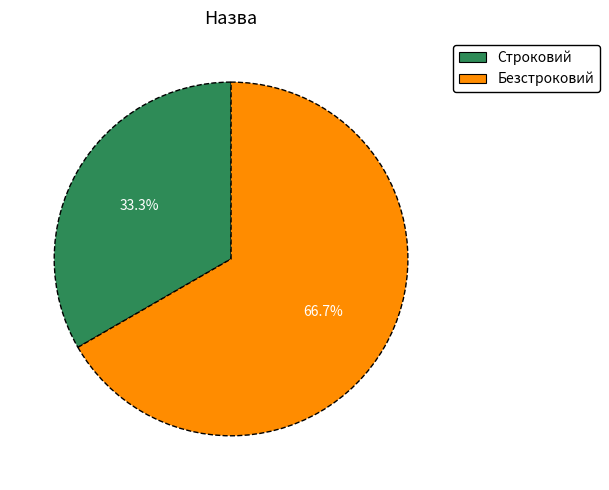

Is it true that Безстроковий is 60% of the pie?

False